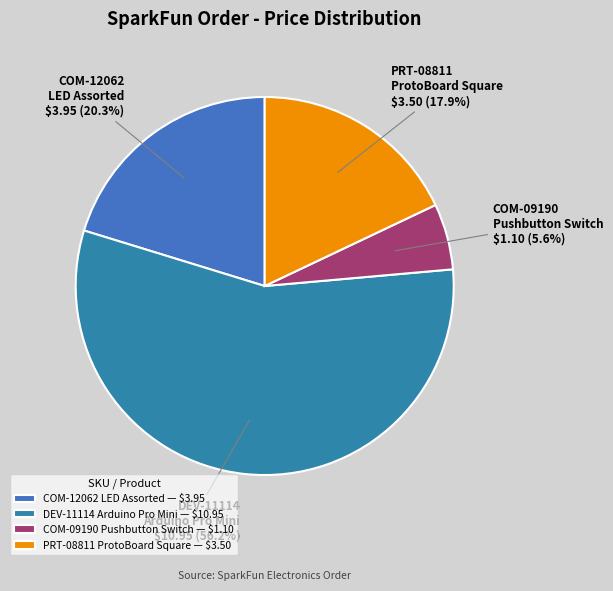

Is COM-12062 LED Assorted the majority of the pie?

No